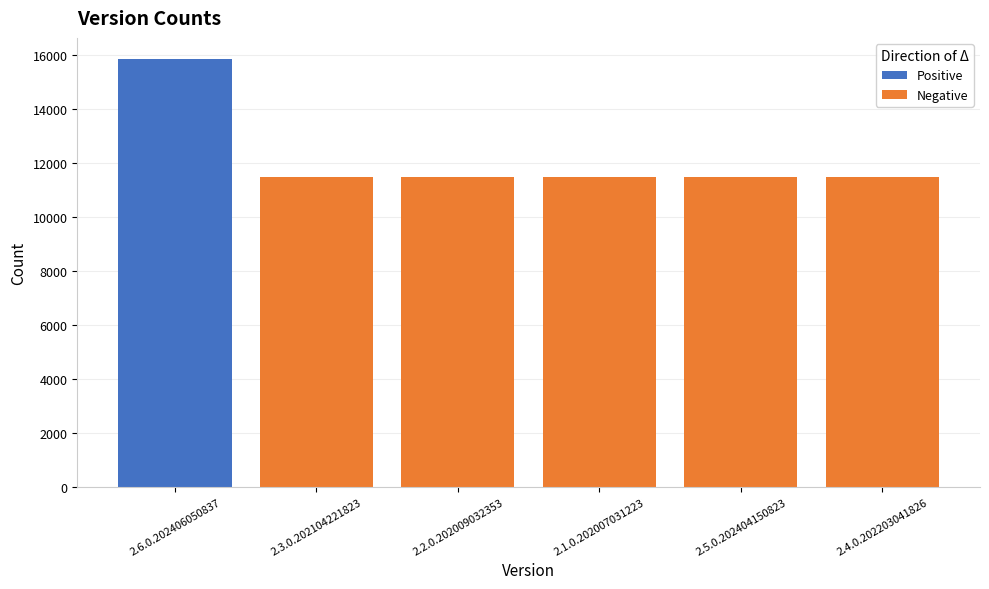

At which category does the chart reach its peak across all series?

2.6.0.202406050837